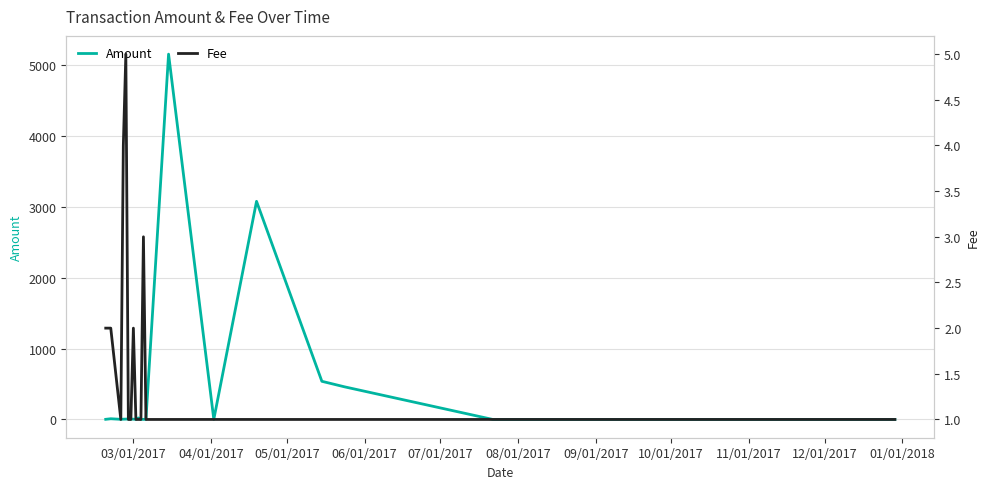

What is the highest value of the Amount series?

5160.0